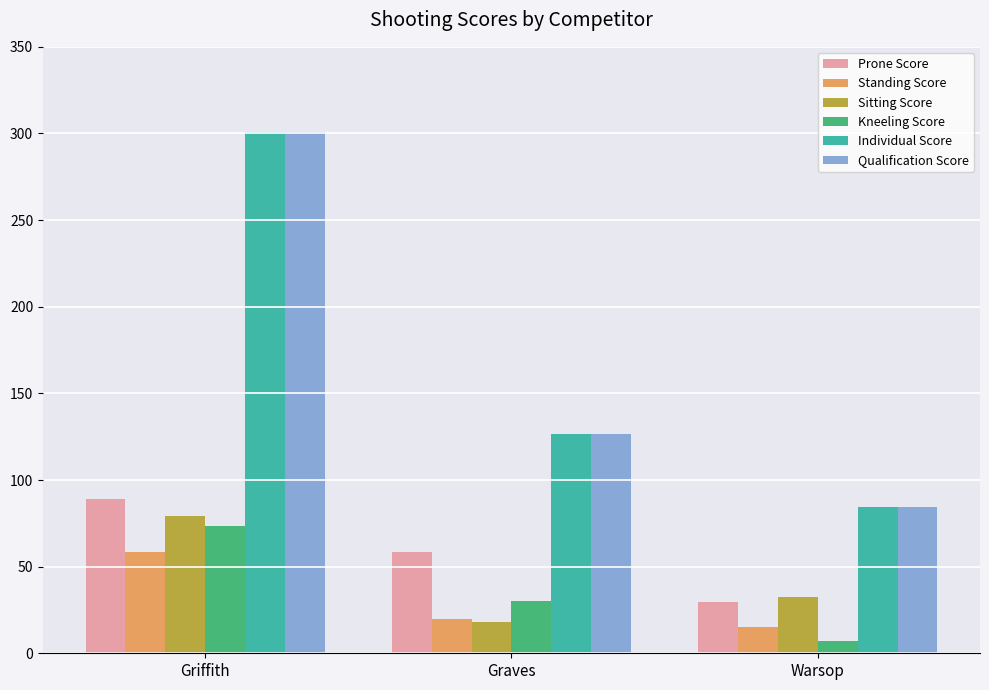

At which label does Qualification Score reach its peak?

Griffith